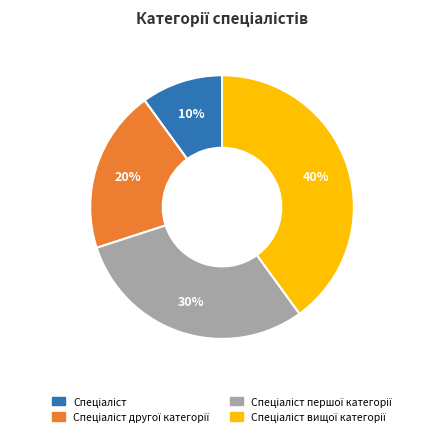

Does any single category account for the majority?

No